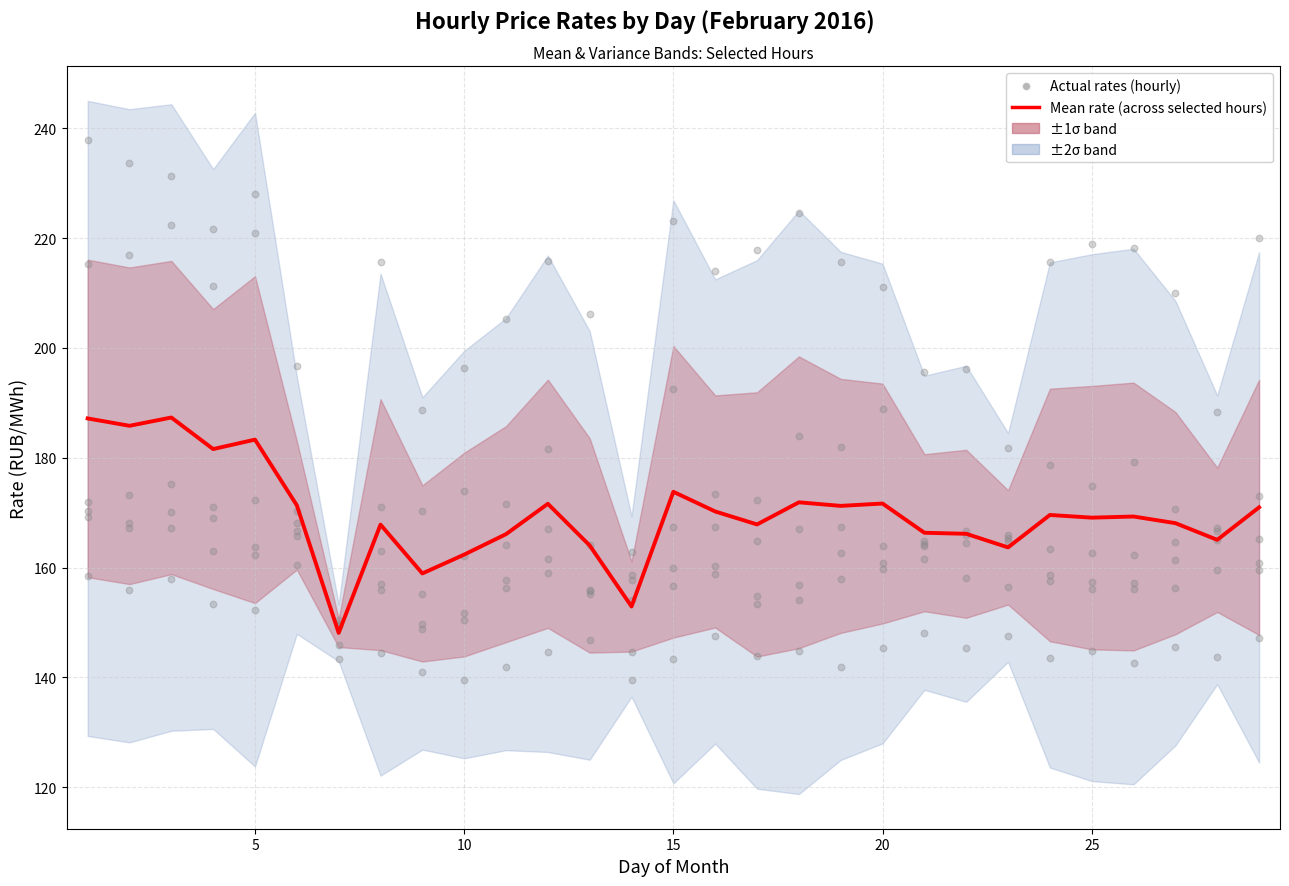

Between 10 and 10, which is larger?

10